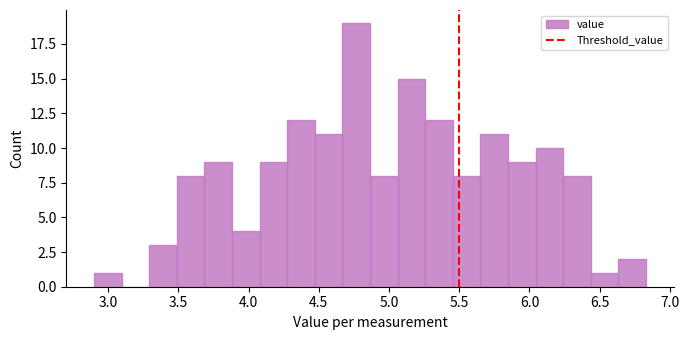

Read against the x-axis, roughly where is the centre of the tallest bar?

4.75